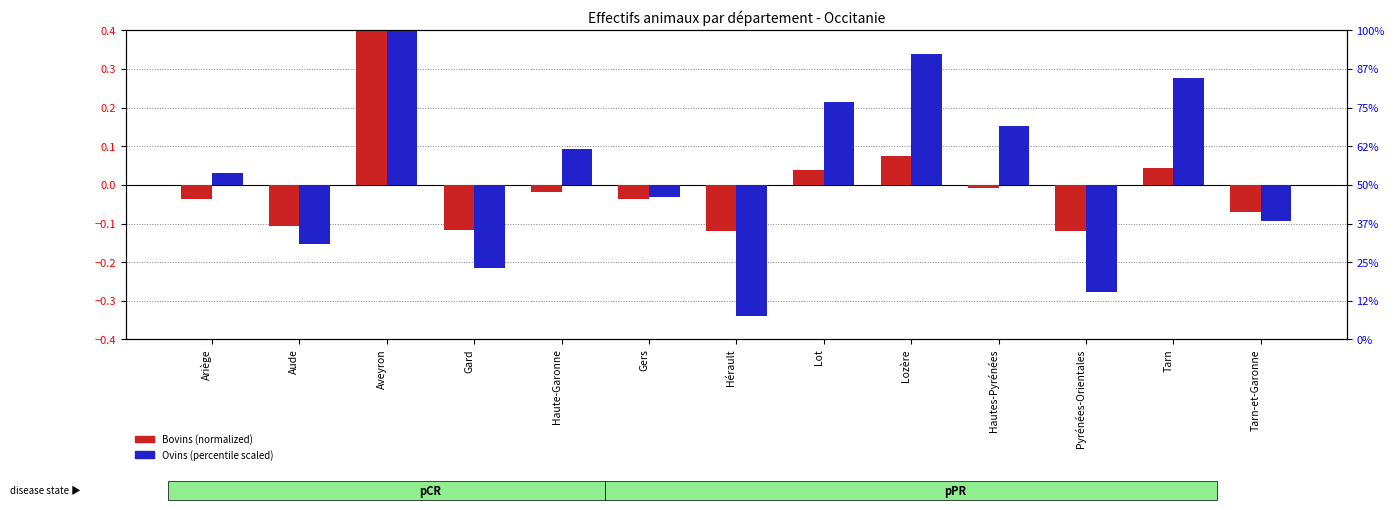

How many groups of bars are there?

13